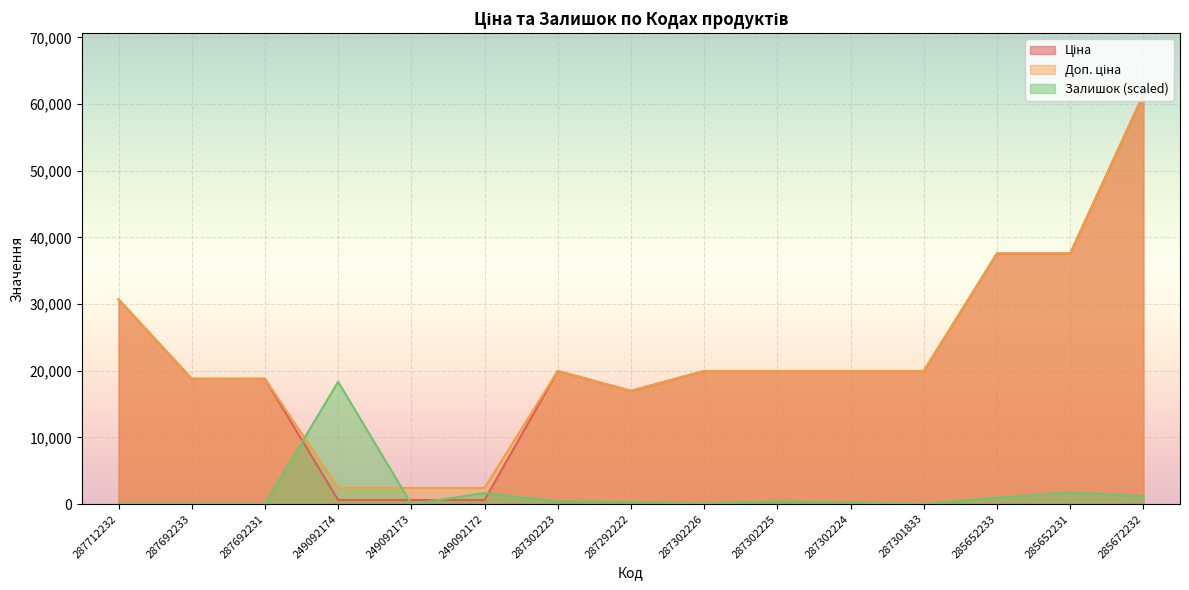

What is the spread (max minus min) of values at 249092173?

2414.8